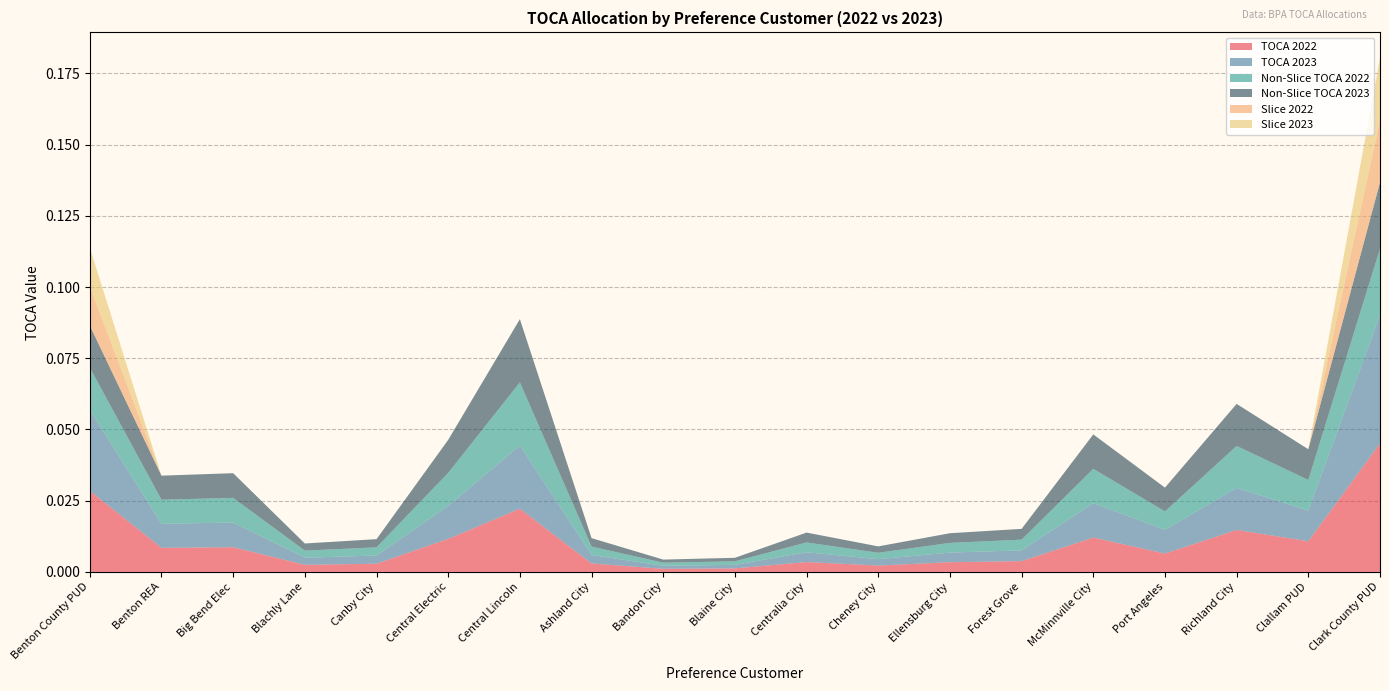

Reading right to left, transcribe all the data shown in this chart.

TOCA 2022: 0.0	0.0	0.0	0.0	0.0	0.0	0.0	0.0	0.0	0.0	0.0	0.0	0.0	0.0	0.0	0.0	0.0	0.0	0.0
TOCA 2023: 0.0	0.0	0.0	0.0	0.0	0.0	0.0	0.0	0.0	0.0	0.0	0.0	0.0	0.0	0.0	0.0	0.0	0.0	0.0
Non-Slice TOCA 2022: 0.0	0.0	0.0	0.0	0.0	0.0	0.0	0.0	0.0	0.0	0.0	0.0	0.0	0.0	0.0	0.0	0.0	0.0	0.0
Non-Slice TOCA 2023: 0.0	0.0	0.0	0.0	0.0	0.0	0.0	0.0	0.0	0.0	0.0	0.0	0.0	0.0	0.0	0.0	0.0	0.0	0.0
Slice 2022: 0.0	0.0	0.0	0.0	0.0	0.0	0.0	0.0	0.0	0.0	0.0	0.0	0.0	0.0	0.0	0.0	0.0	0.0	0.0
Slice 2023: 0.0	0.0	0.0	0.0	0.0	0.0	0.0	0.0	0.0	0.0	0.0	0.0	0.0	0.0	0.0	0.0	0.0	0.0	0.0